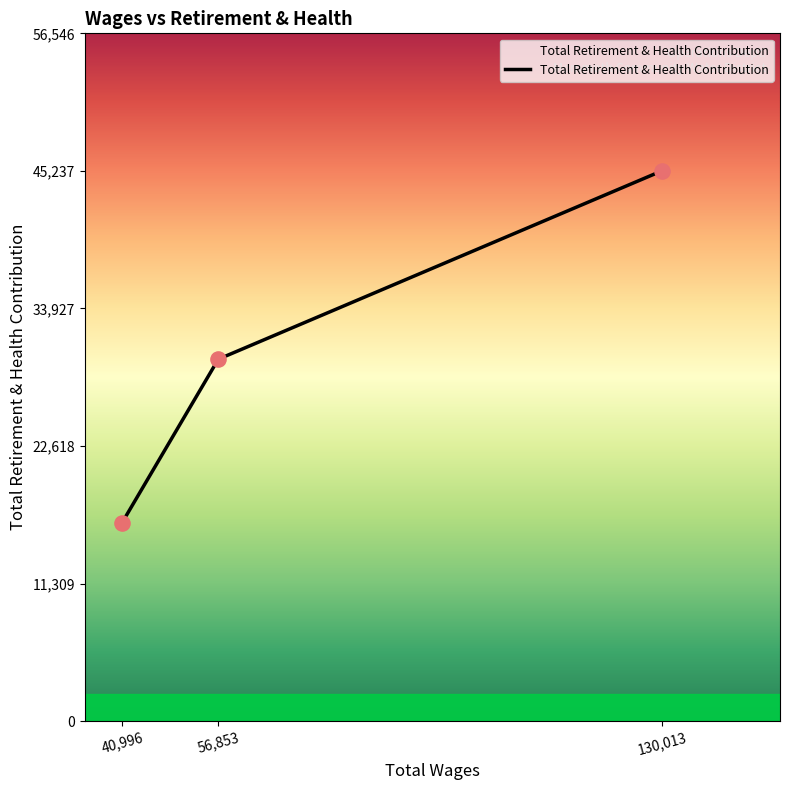

What is the ratio of the value at 56,853 to the value at 40,996?

1.8